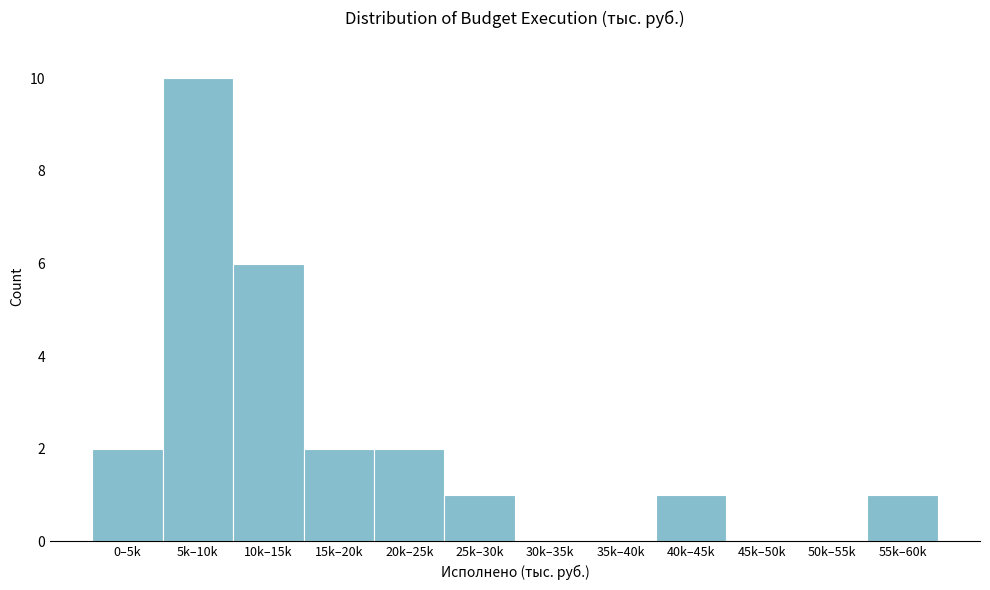

Reading right to left, list all the values displayed in this chart.

55k–60k=1	50k–55k=0	45k–50k=0	40k–45k=1	35k–40k=0	30k–35k=0	25k–30k=1	20k–25k=2	15k–20k=2	10k–15k=6	5k–10k=10	0–5k=2